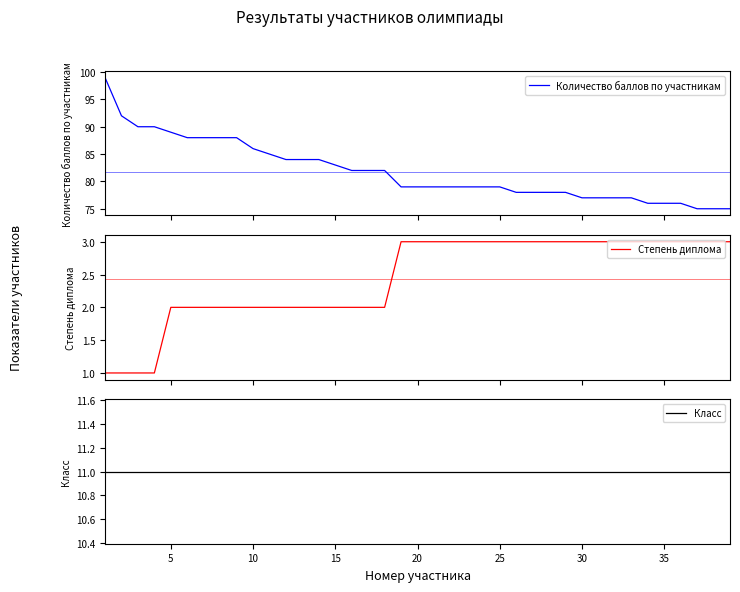

What is the minimum value for Количество баллов по участникам?

75